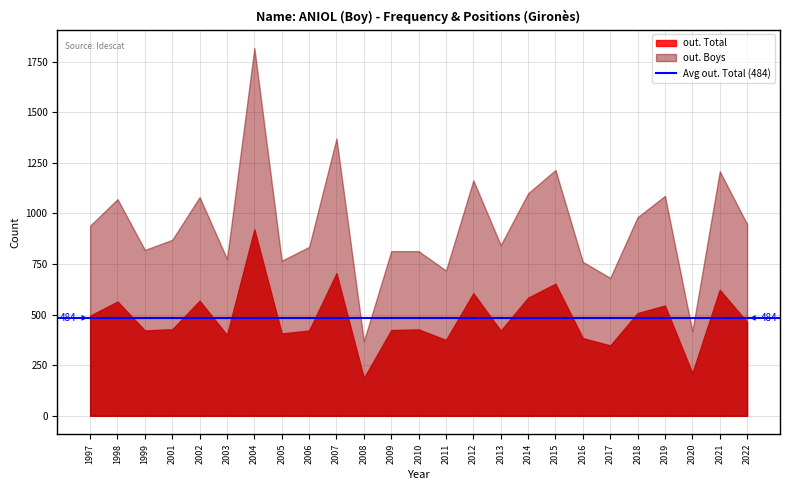

What is the spread (max minus min) of values at 2003?

376